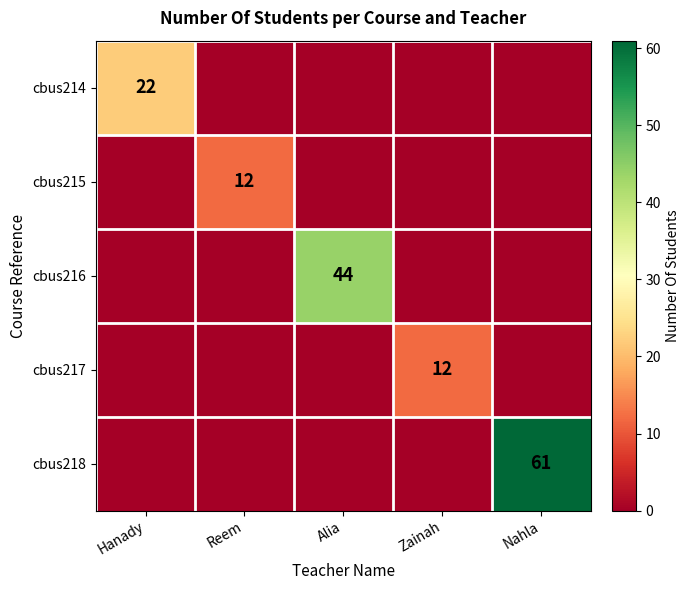

Which category has the lowest value in the cbus217 series?

Hanady